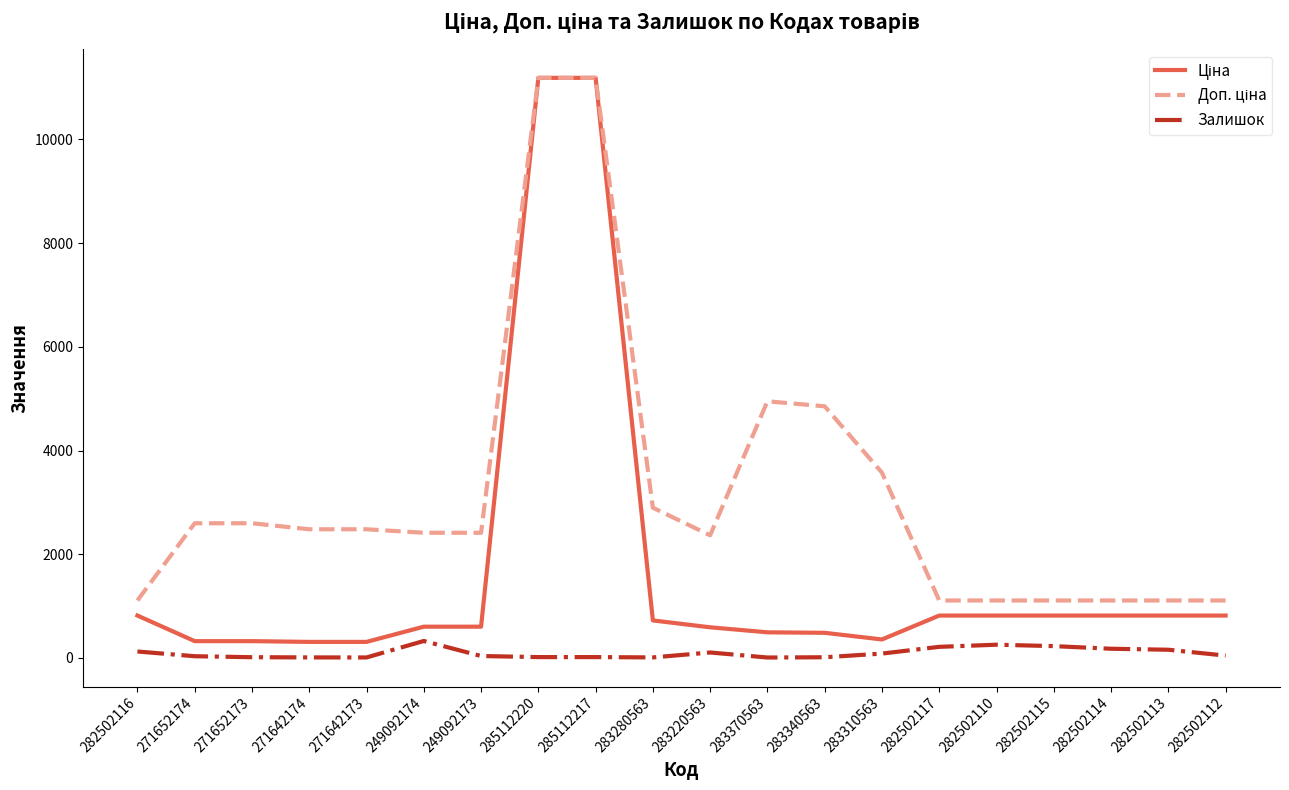

What is the highest value of the Залишок series?

328.0